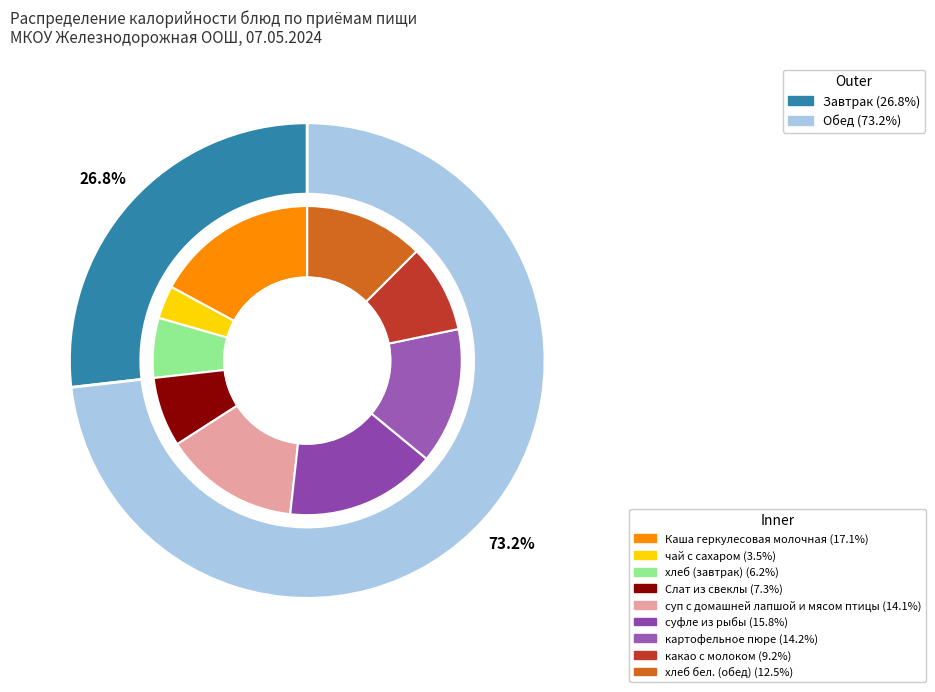

To the nearest percent, what is the average slice percentage?

11%